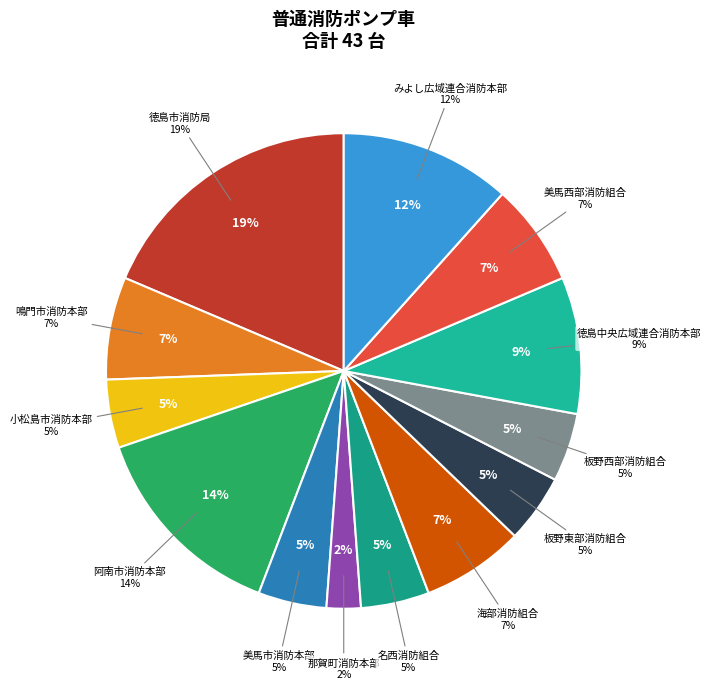

Approximately how many times larger is the value at 鳴門市消防本部 compared to 板野西部消防組合?

1.5